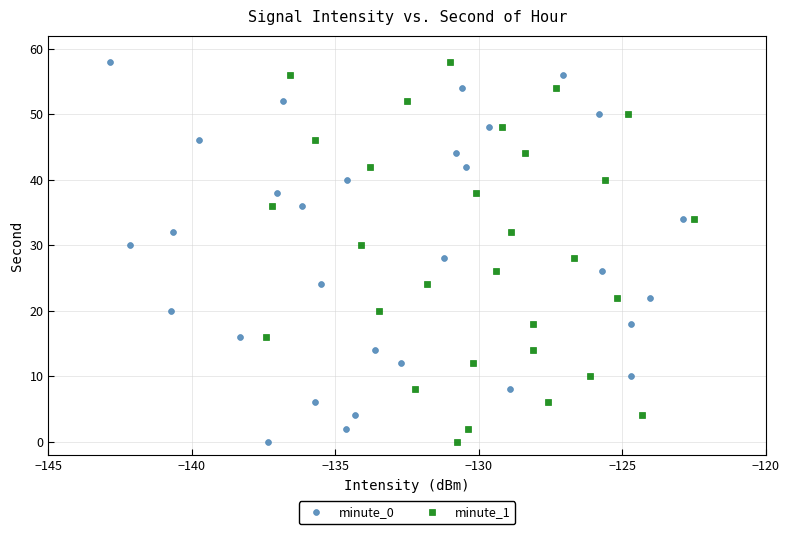

What are all the series names shown in the legend?

minute_0, minute_1